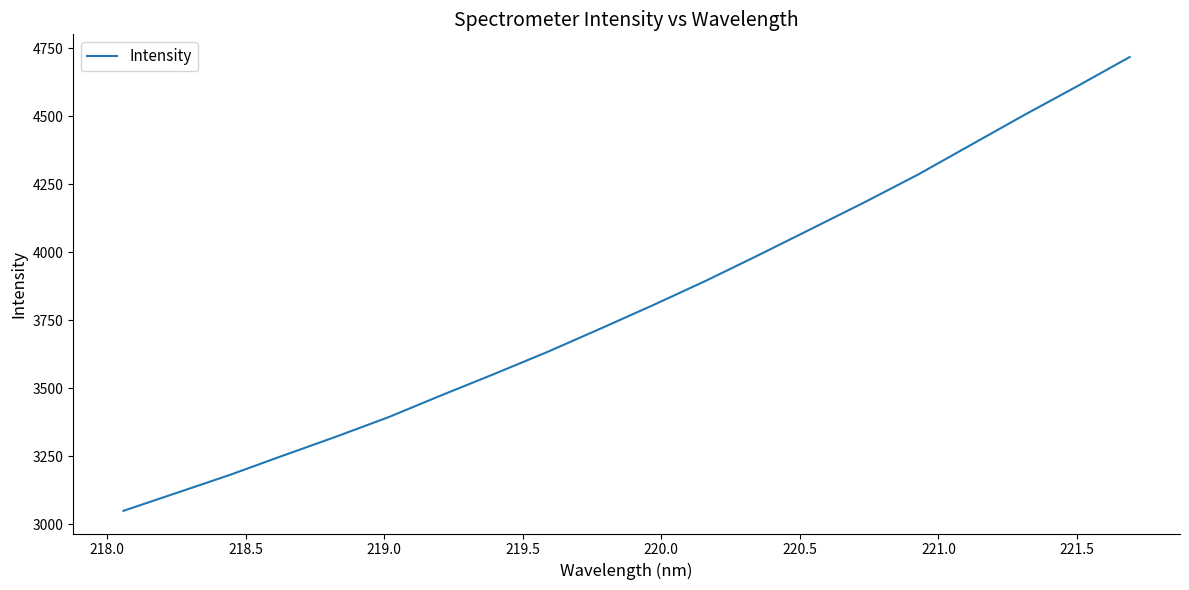

How many lines are shown in the chart?

1